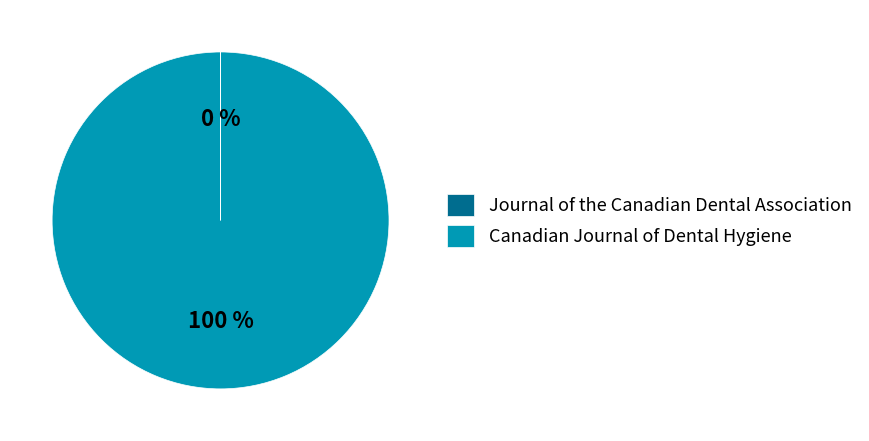

To the nearest percent, what is the average slice percentage?

50%